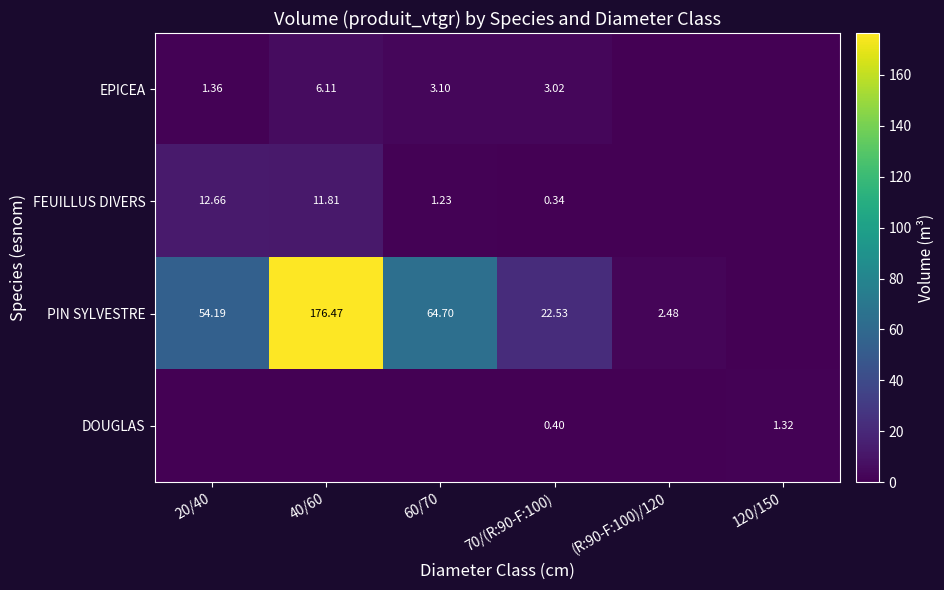

Which series has the widest spread of values?

PIN SYLVESTRE